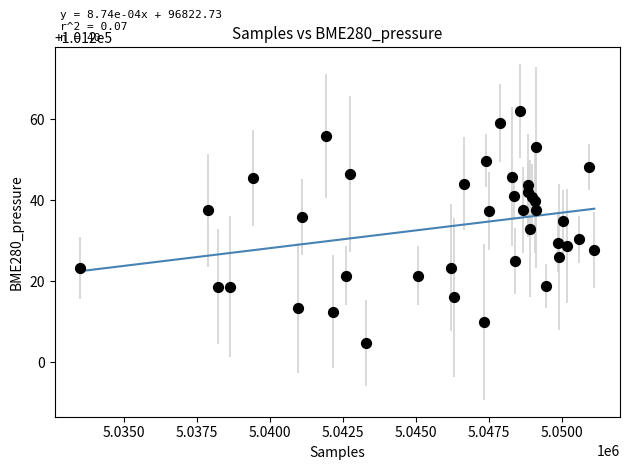

What is the range of X values (max minus min)?

17603.0